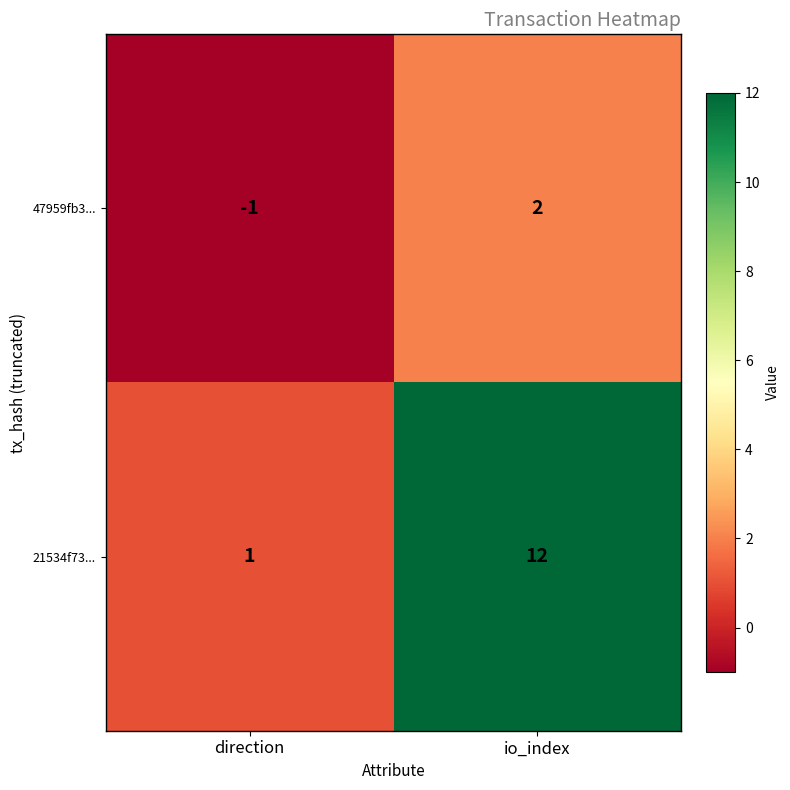

What is the highest value of the 21534f73... series?

12